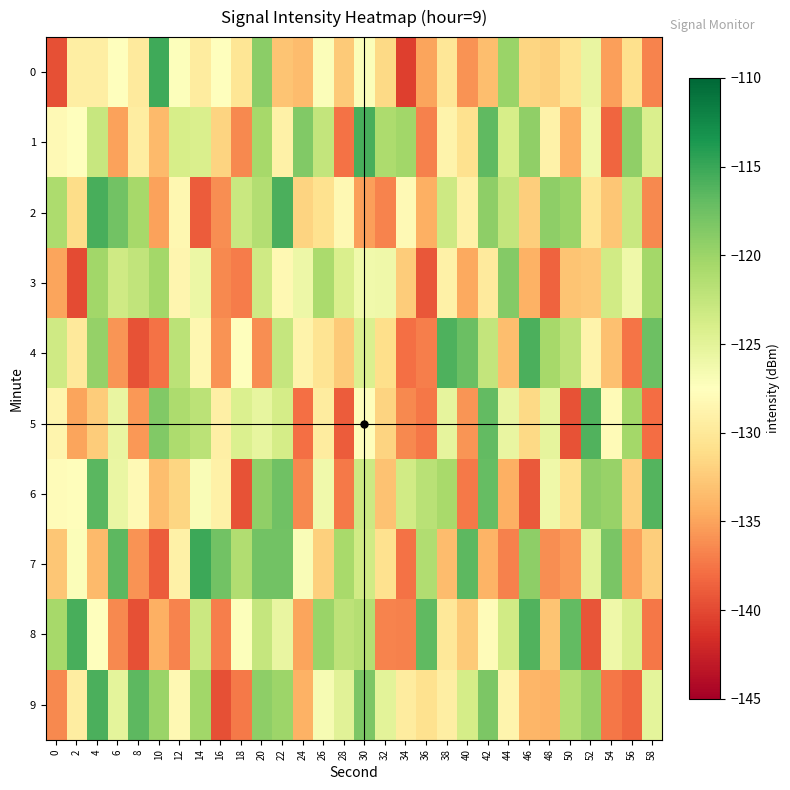

What is the total value across all series at 52?

-1262.7